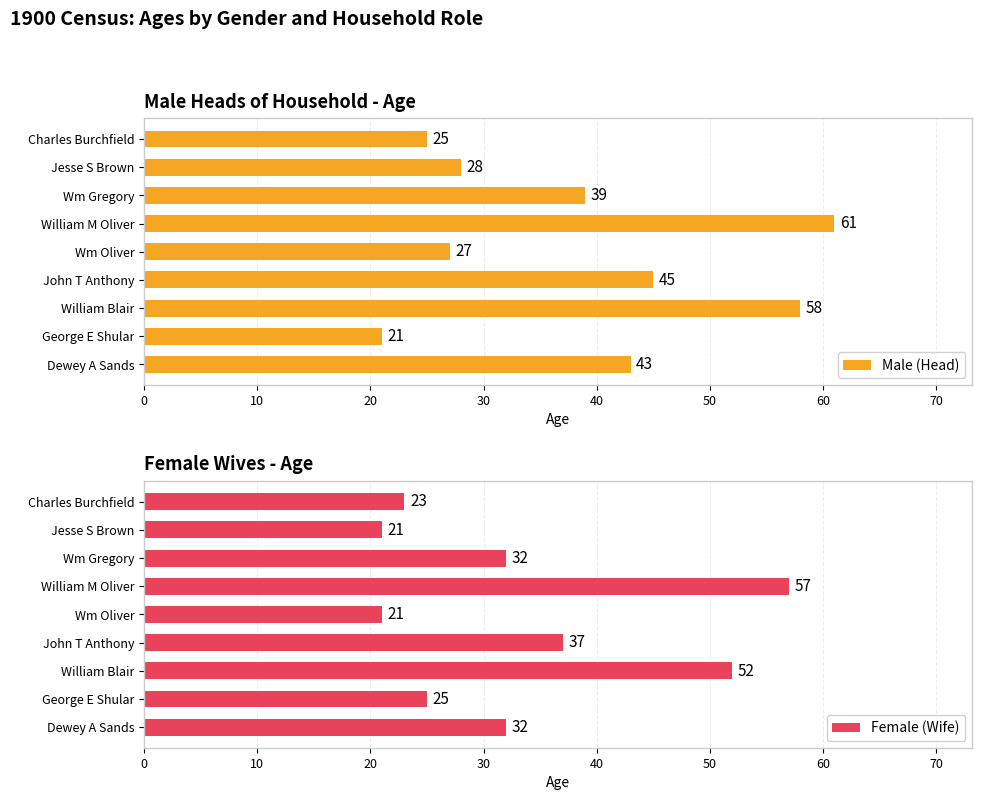

What is the value of the Female (Wife) bar at the 2nd from the left?

21